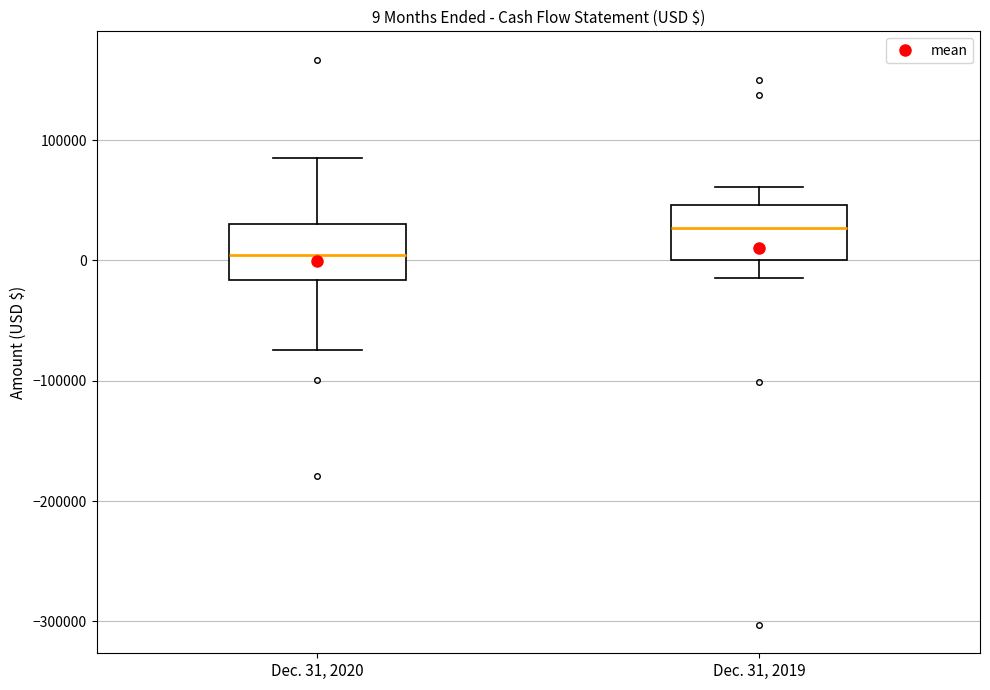

Which box's median line is the highest?

Dec. 31, 2019